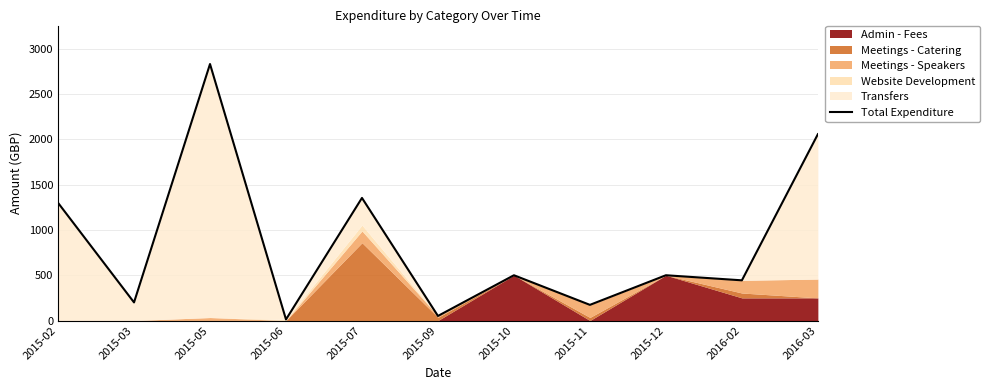

Approximately how many times larger is the value at 2016-03 compared to 2015-07?

1.5